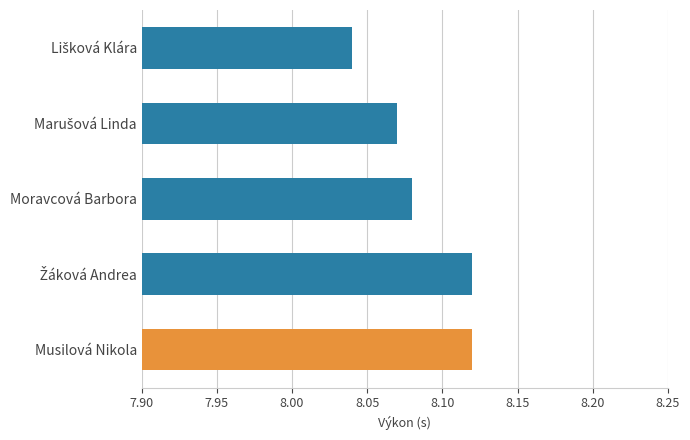

What is the sum of all values?

40.4